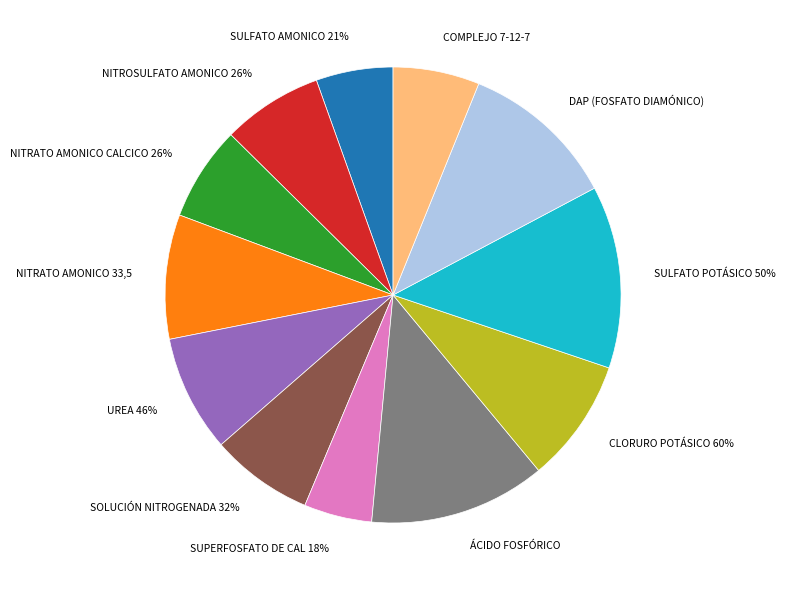

To the nearest percent, what is the combined percentage of SULFATO AMONICO 21% and NITROSULFATO AMONICO 26%?

13%